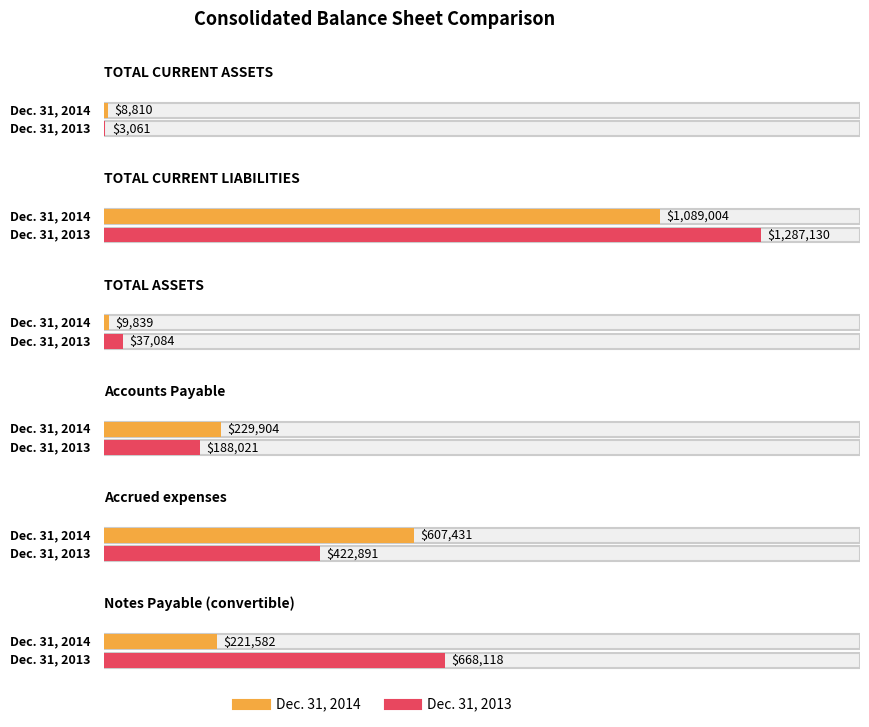

What is the sum of all Dec. 31, 2013 values?

2606305